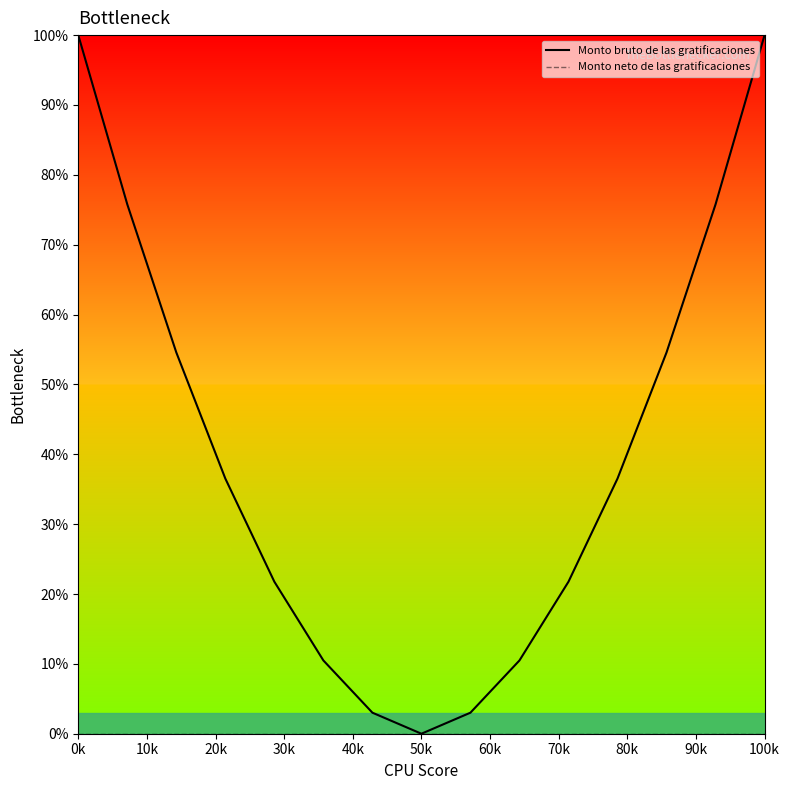

How many interior local valleys does the Monto bruto de las gratificaciones series have?

1